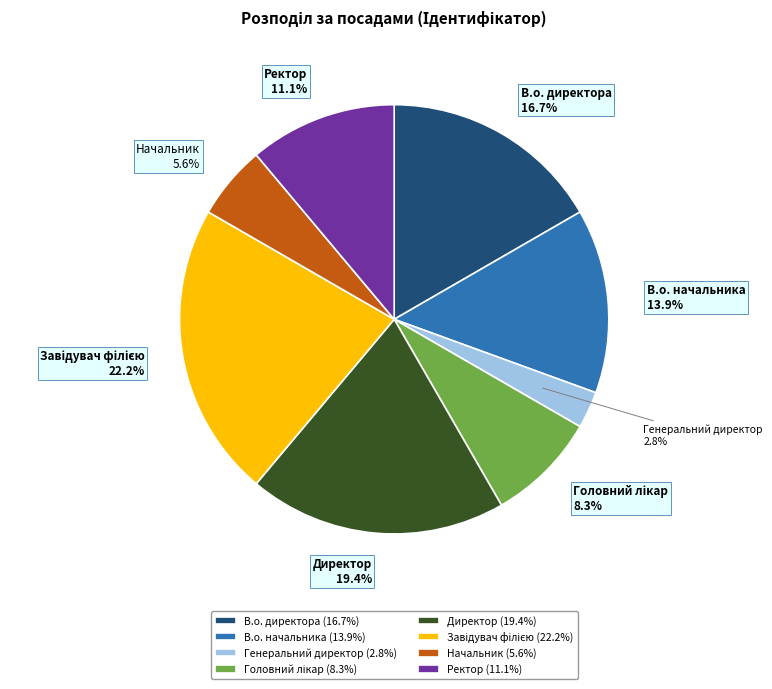

Between В.о. директора and В.о. начальника, which is larger?

В.о. директора